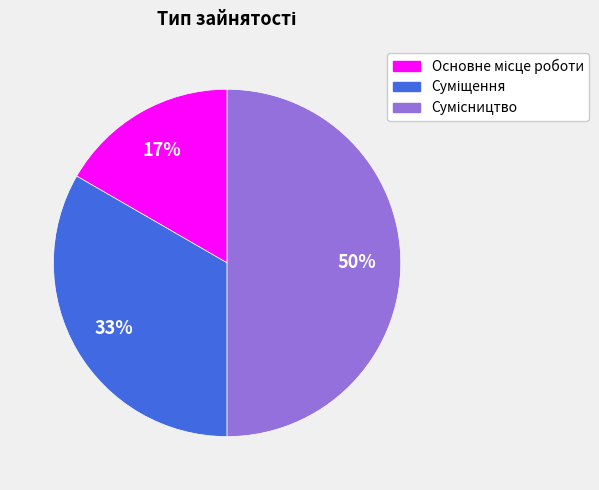

To the nearest percent, what is the average slice percentage?

33%